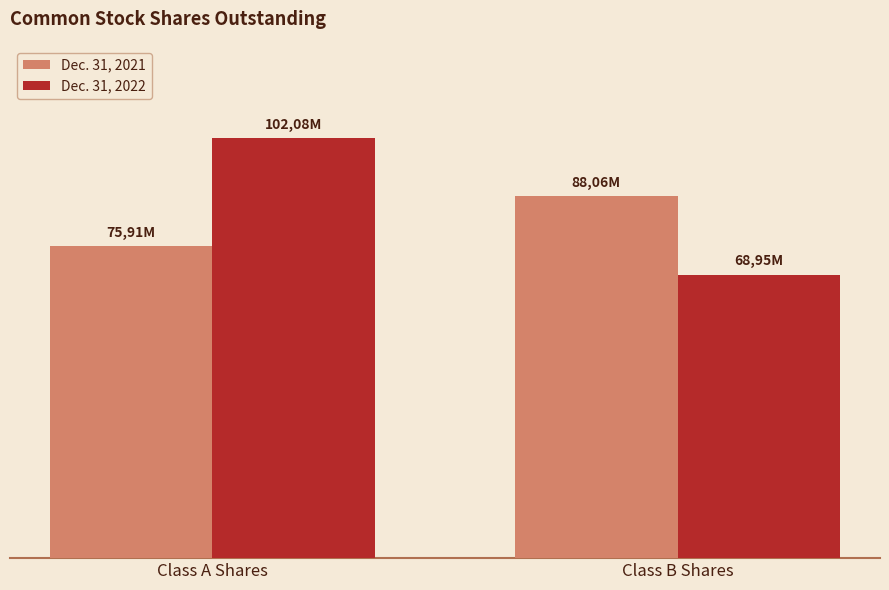

What is the sum of the Dec. 31, 2021 values at Class A Shares and Class B Shares?

163965051